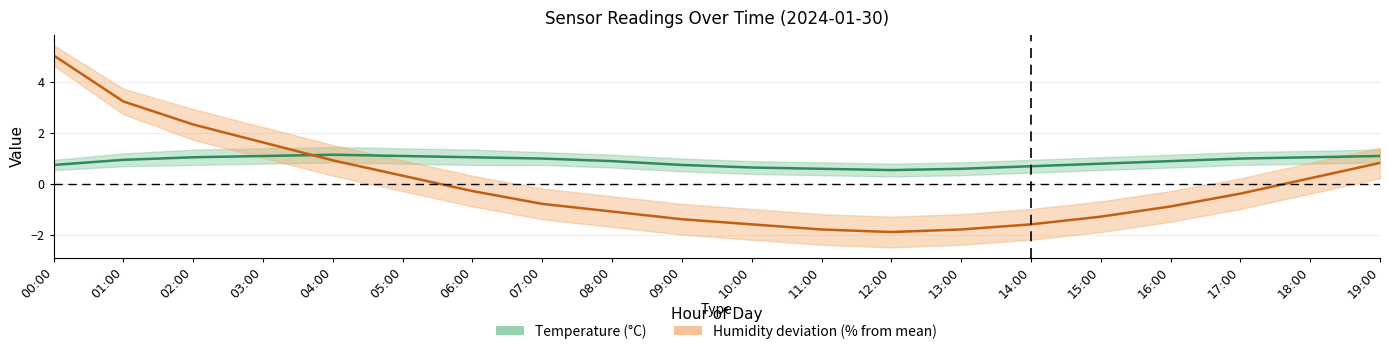

What position from the left is 17:00?

18